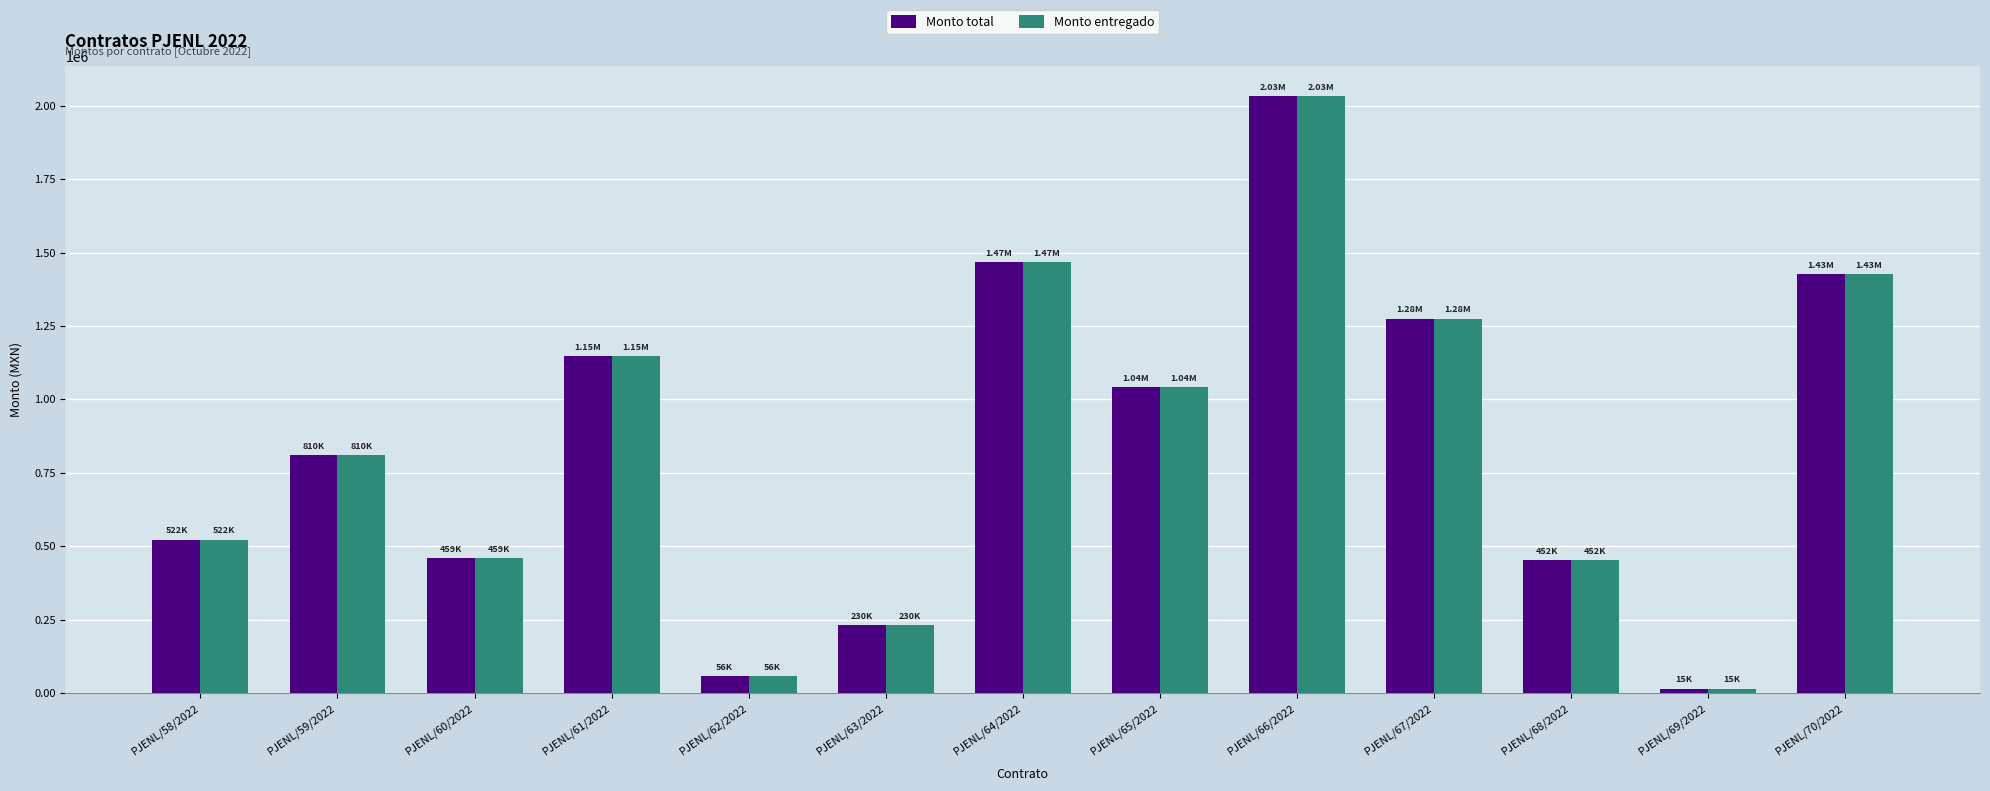

What is the difference between the Monto entregado values at PJENL/67/2022 and PJENL/66/2022?

757567.3